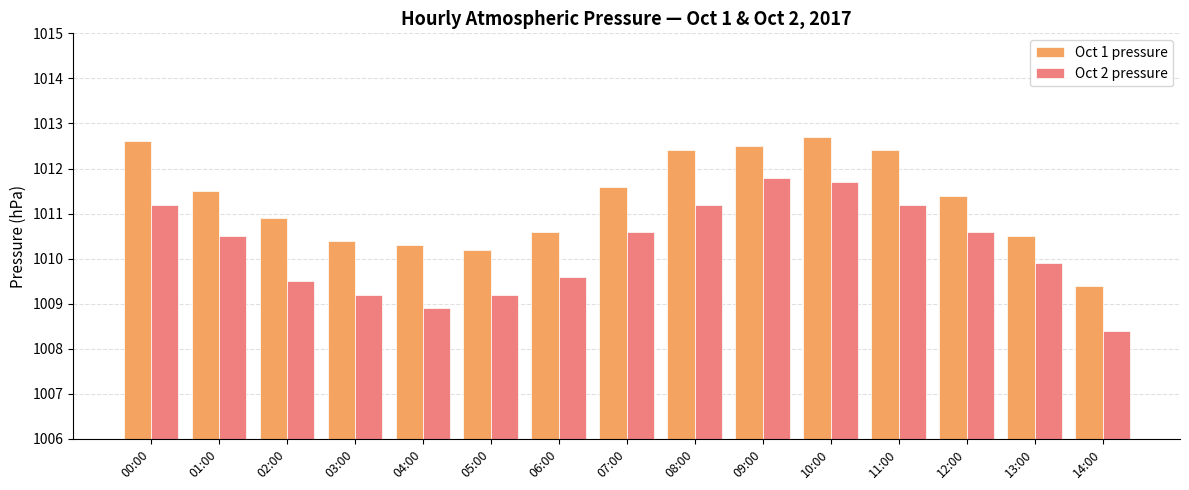

What is the label of the 12th bar from the left?

11:00